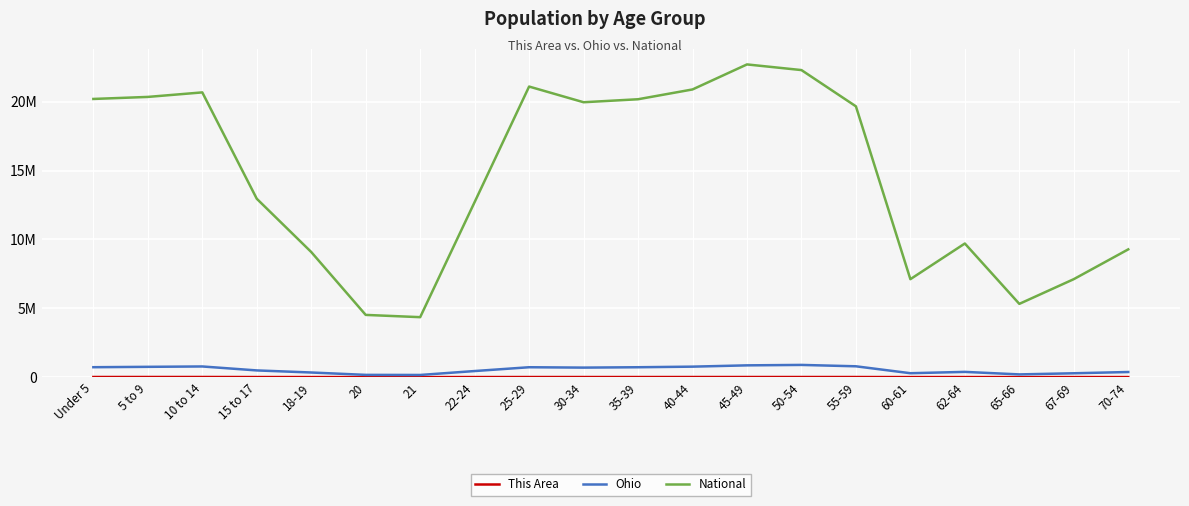

At which label does National first exceed 19664805?

Under 5